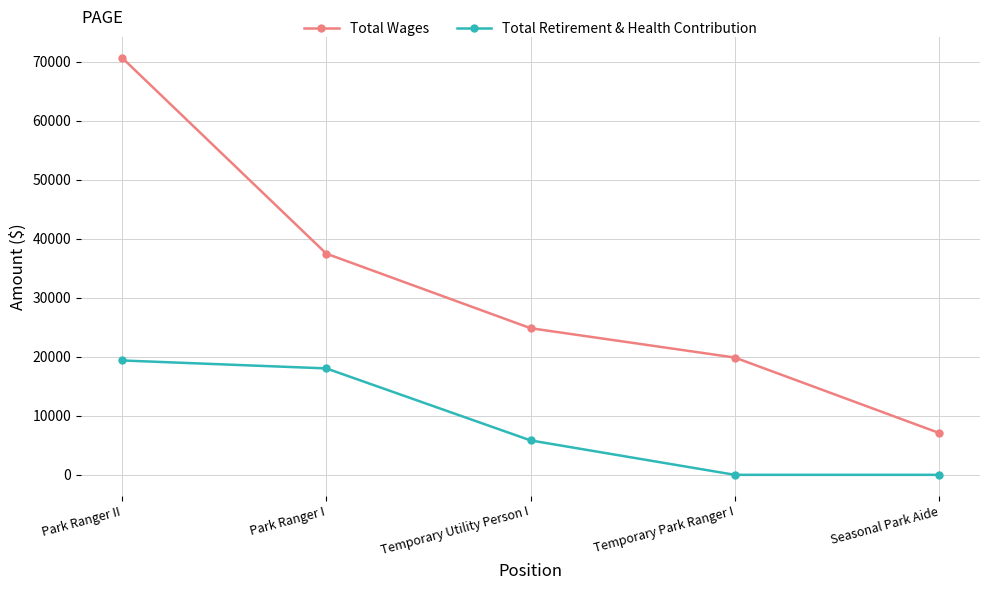

Which series changed the most between Park Ranger II and Park Ranger I?

Total Wages